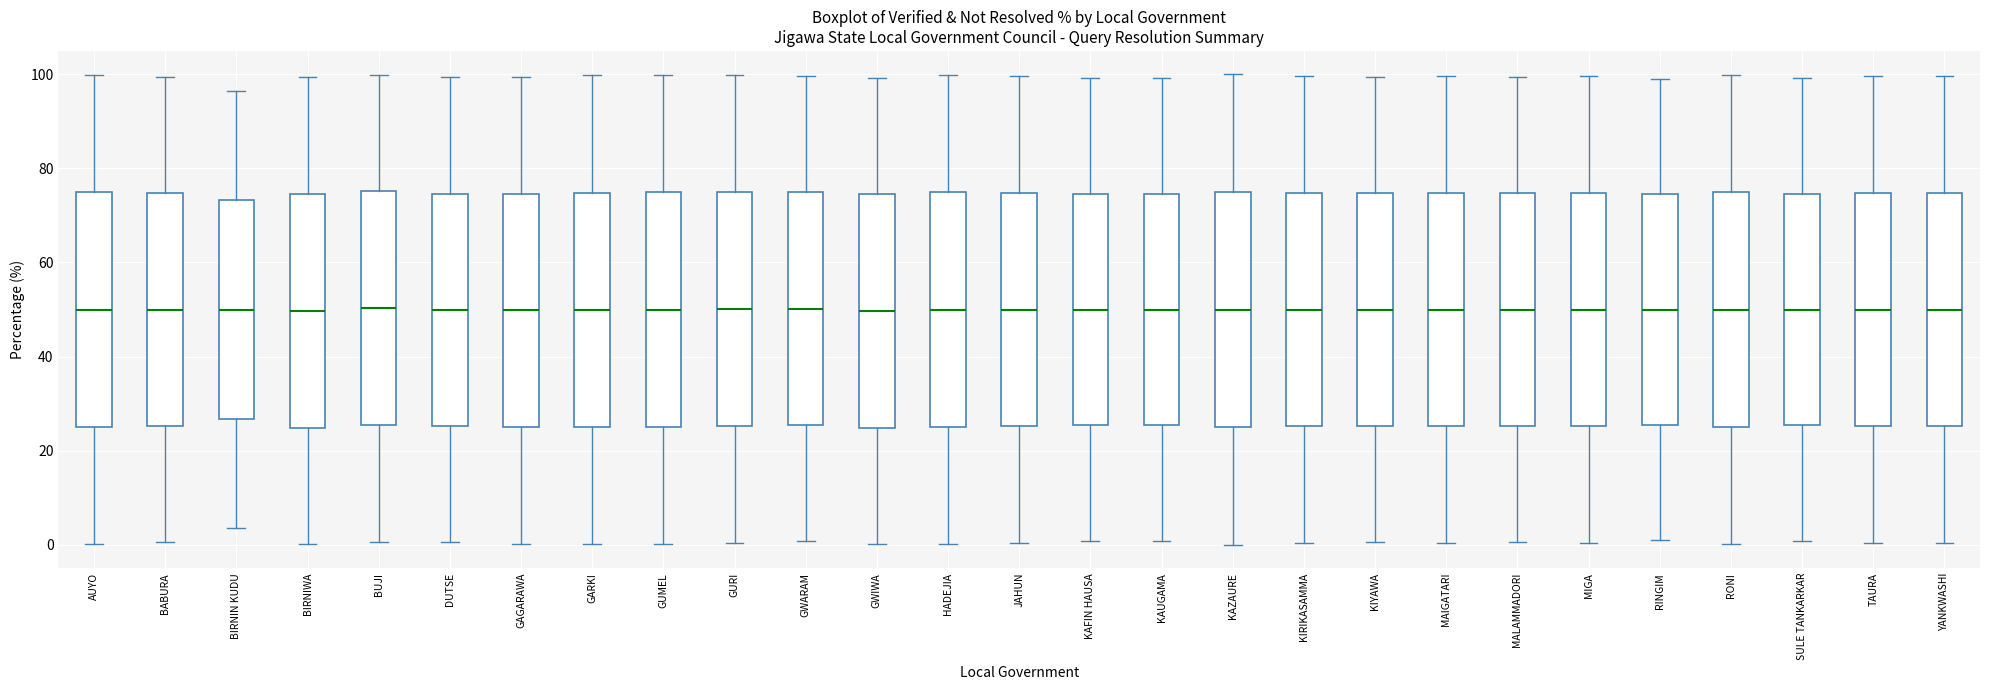

Reading left to right, read every box against the y-axis: the position of its median line, the range the box covers, and the ends of its whiskers. The values are not printed on the chart, so give them approximately, as read against the axis.

AUYO: median 50, box 26 to 74, whiskers 0 to 100
BABURA: median 50, box 26 to 74, whiskers 0 to 100
BIRNIN KUDU: median 50, box 26 to 74, whiskers 4 to 96
BIRNIWA: median 50, box 24 to 74, whiskers 0 to 100
BUJI: median 50, box 26 to 76, whiskers 0 to 100
DUTSE: median 50, box 26 to 74, whiskers 0 to 100
GAGARAWA: median 50, box 26 to 74, whiskers 0 to 100
GARKI: median 50, box 26 to 74, whiskers 0 to 100
GUMEL: median 50, box 26 to 74, whiskers 0 to 100
GURI: median 50, box 26 to 74, whiskers 0 to 100
GWARAM: median 50, box 26 to 74, whiskers 0 to 100
GWIWA: median 50, box 24 to 74, whiskers 0 to 100
HADEJIA: median 50, box 26 to 74, whiskers 0 to 100
JAHUN: median 50, box 26 to 74, whiskers 0 to 100
KAFIN HAUSA: median 50, box 26 to 74, whiskers 0 to 100
KAUGAMA: median 50, box 26 to 74, whiskers 0 to 100
KAZAURE: median 50, box 26 to 74, whiskers 0 to 100
KIRIKASAMMA: median 50, box 26 to 74, whiskers 0 to 100
KIYAWA: median 50, box 26 to 74, whiskers 0 to 100
MAIGATARI: median 50, box 26 to 74, whiskers 0 to 100
MALAMMADORI: median 50, box 26 to 74, whiskers 0 to 100
MIGA: median 50, box 26 to 74, whiskers 0 to 100
RINGIM: median 50, box 26 to 74, whiskers 2 to 98
RONI: median 50, box 26 to 74, whiskers 0 to 100
SULE TANKARKAR: median 50, box 26 to 74, whiskers 0 to 100
TAURA: median 50, box 26 to 74, whiskers 0 to 100
YANKWASHI: median 50, box 26 to 74, whiskers 0 to 100